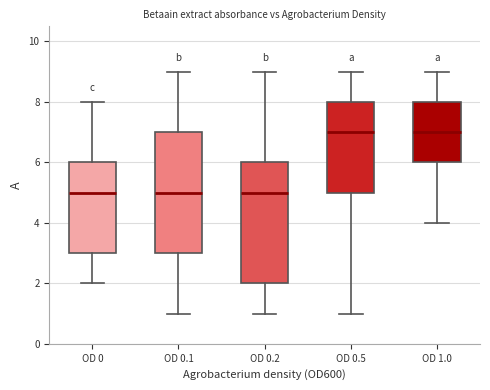

Where does the upper whisker of the box for OD 0.2 end on the y-axis? The values are not printed on the chart, so give them approximately, as read against the axis.

9